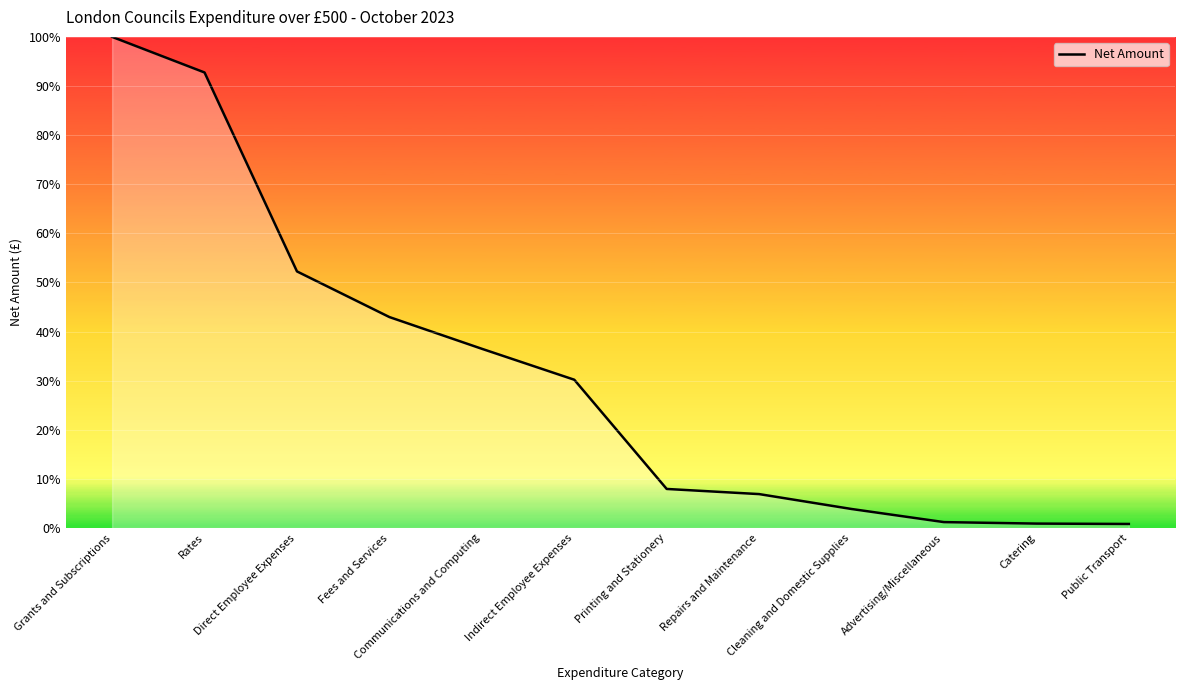

What is the average value?

31.4